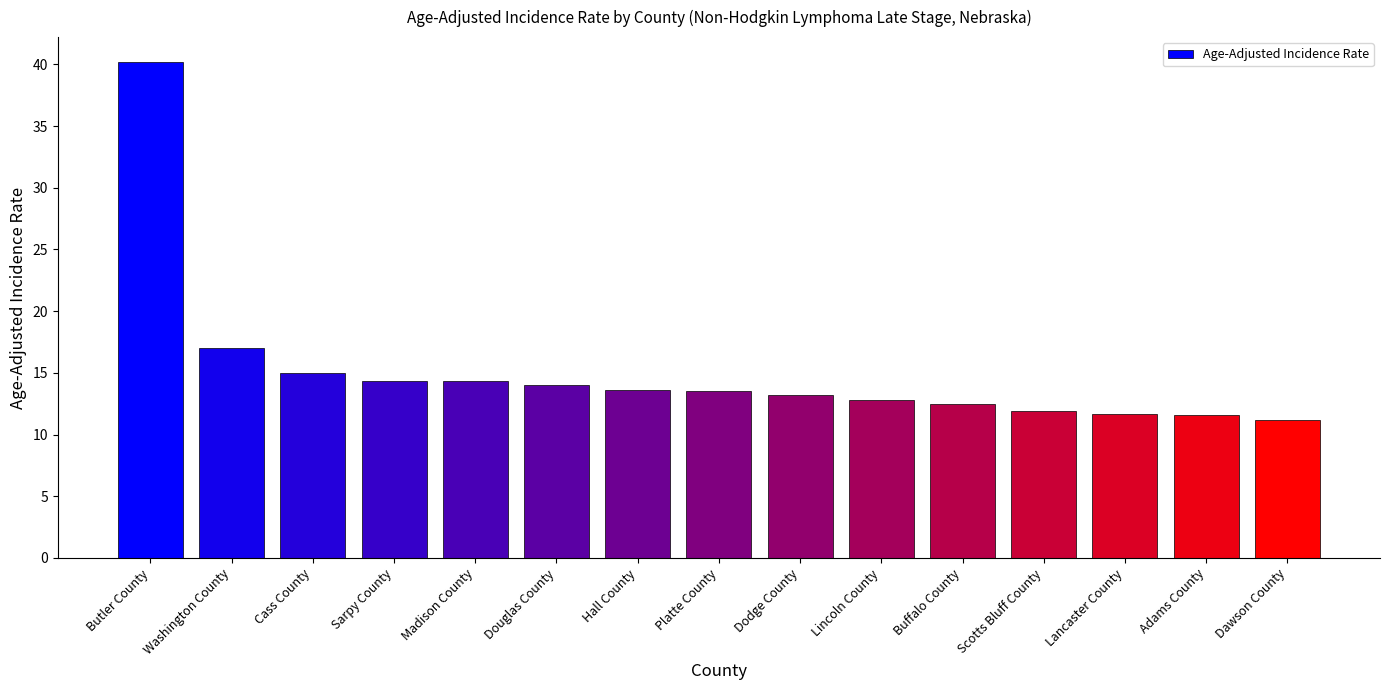

What position from the left is Sarpy County?

4